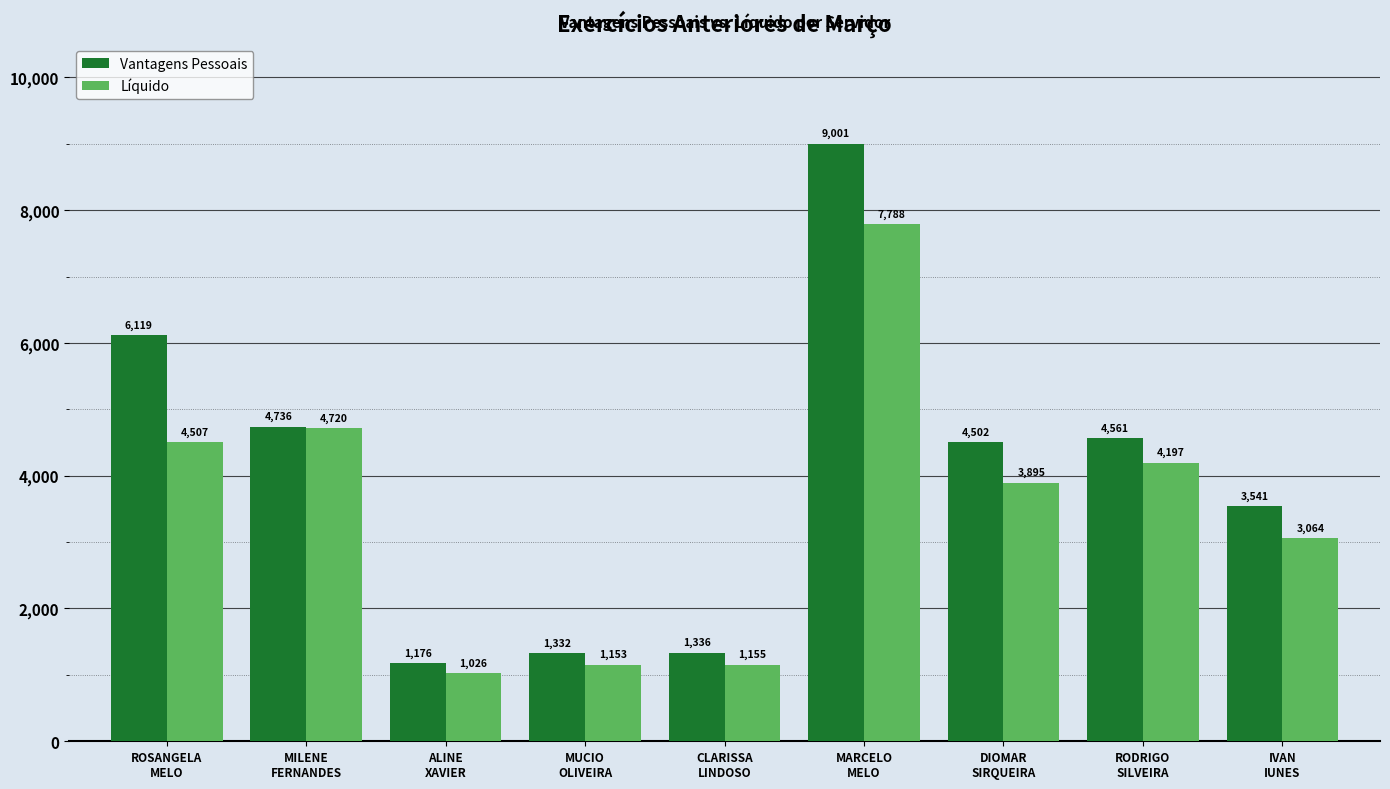

How many series are shown in this chart?

2